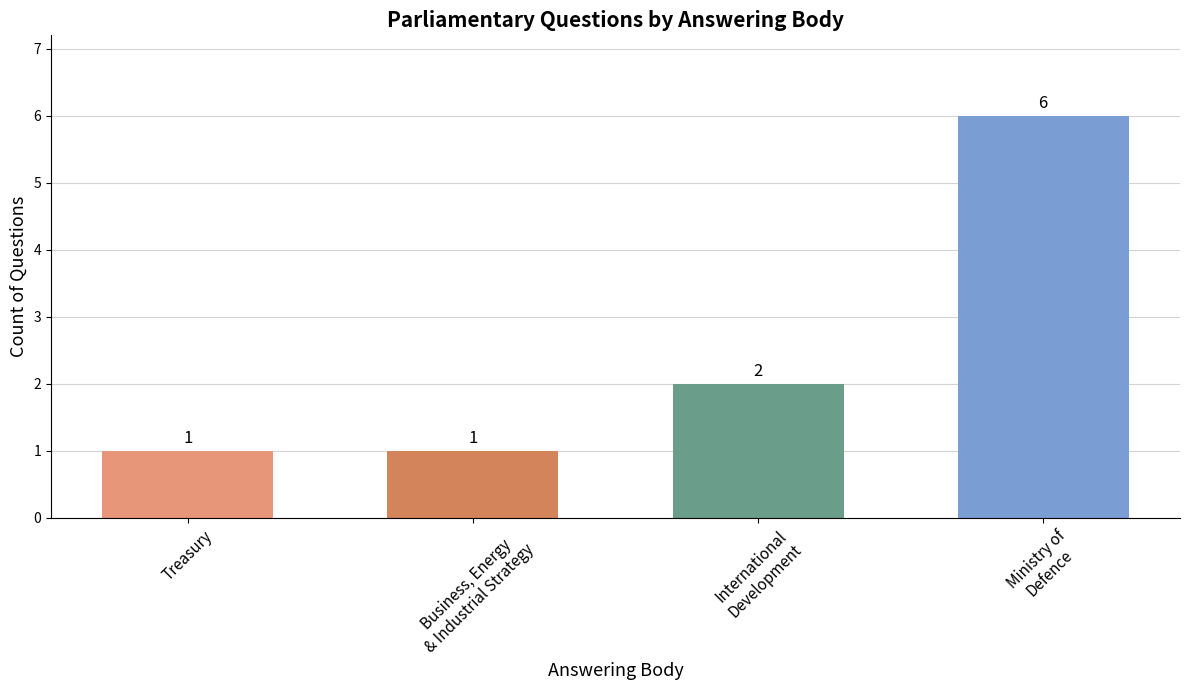

What is the difference between the maximum and second lowest values?

5